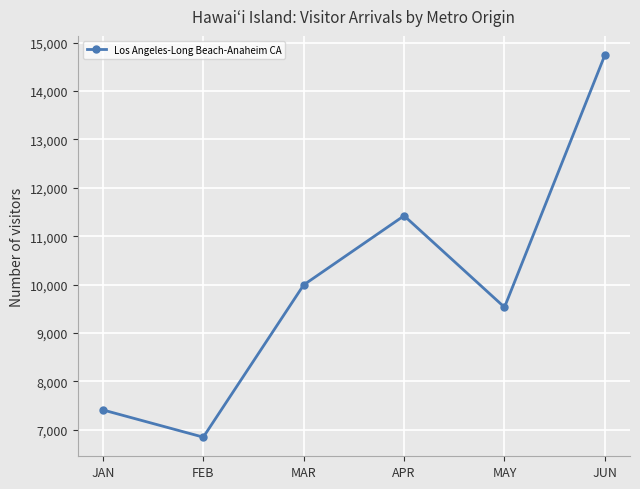

Where is the first local maximum?

APR